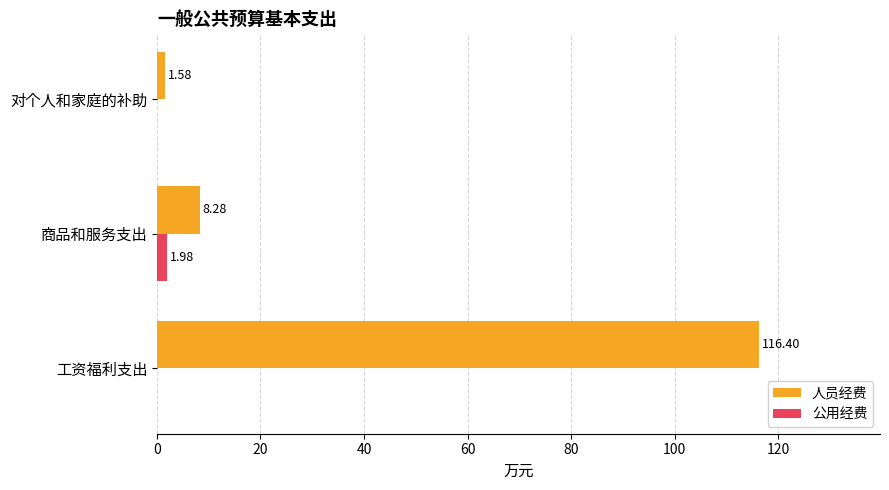

Which series has the largest total across all categories?

人员经费